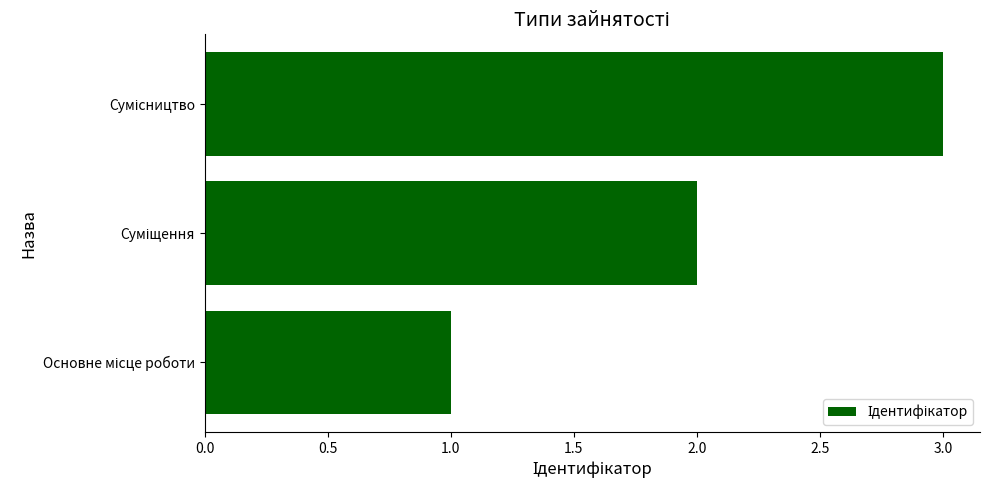

What is the sum of all values?

6